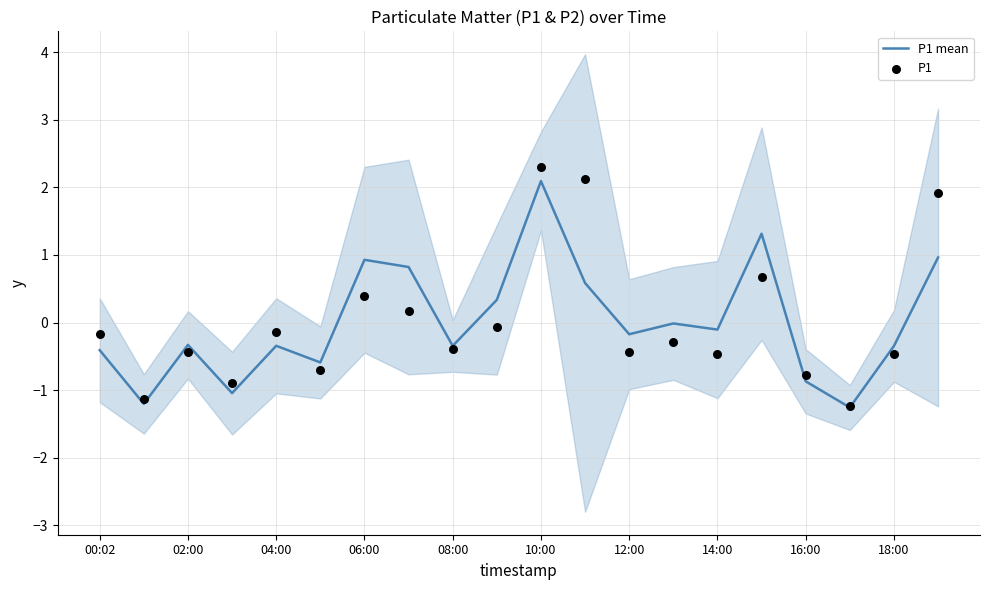

At how many categories does at least one series exceed 0?

7